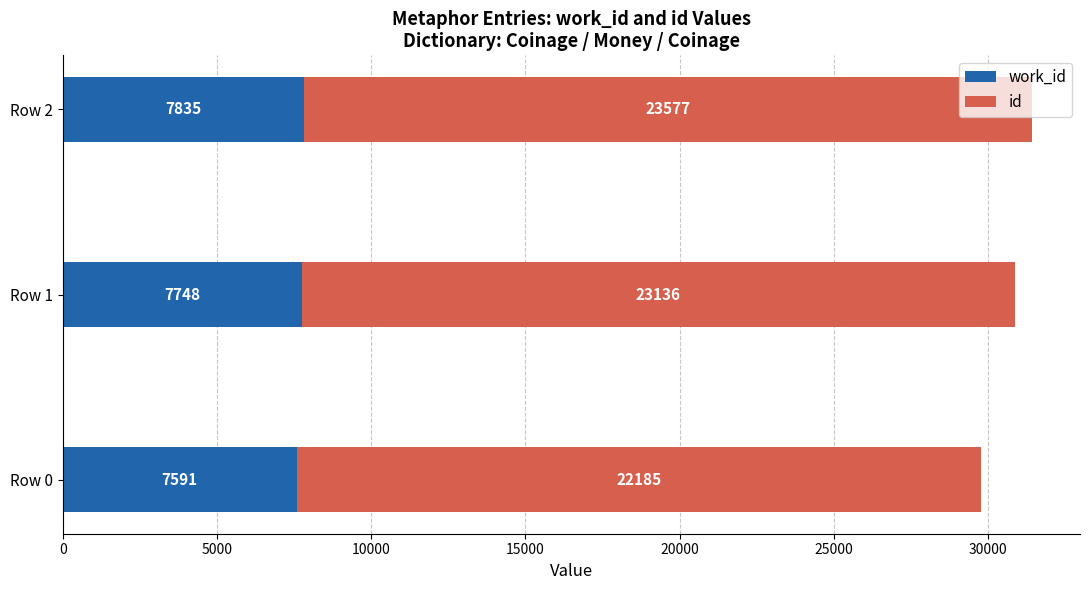

What is the total value across all series at Row 0?

29776